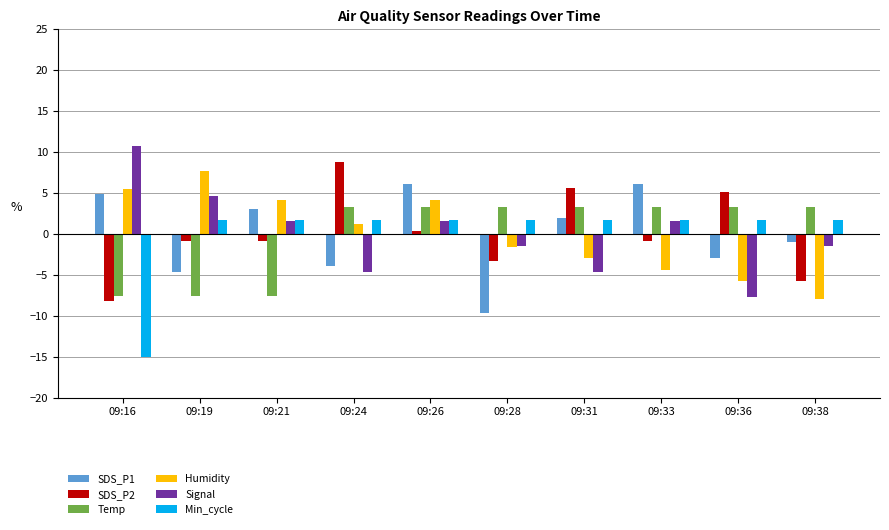

What is the difference between the Temp values at 09:16 and 09:31?

10.9